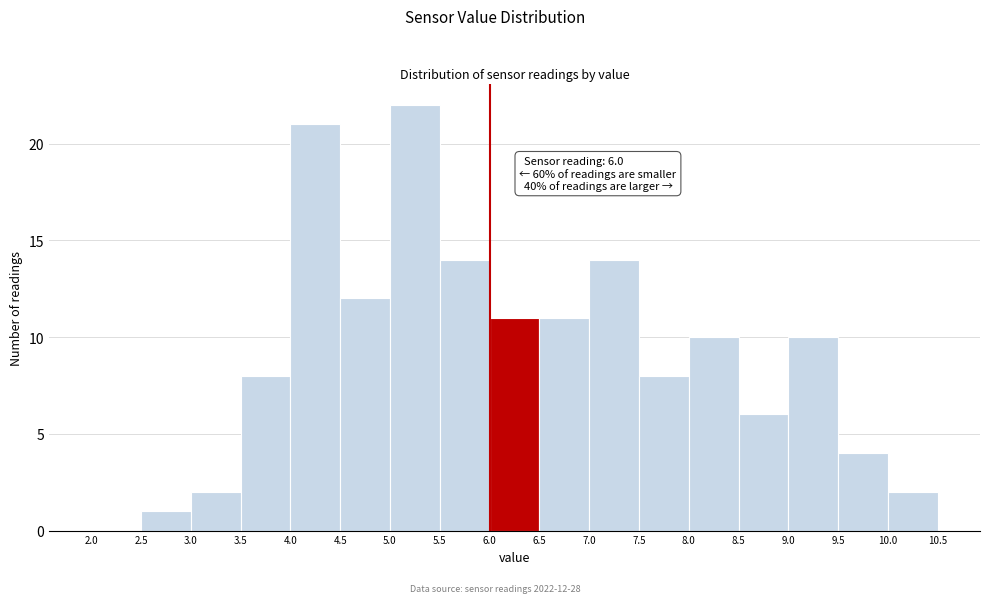

Which range on the x-axis has the tallest bar?

5.0 to 5.5